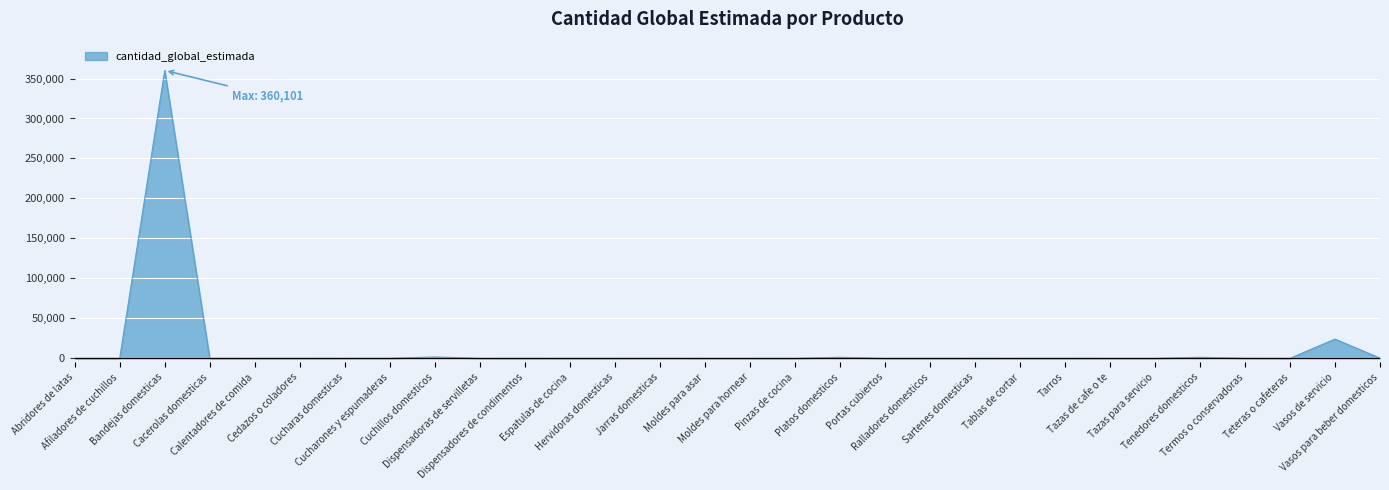

What is the difference between the maximum and minimum values?

360097